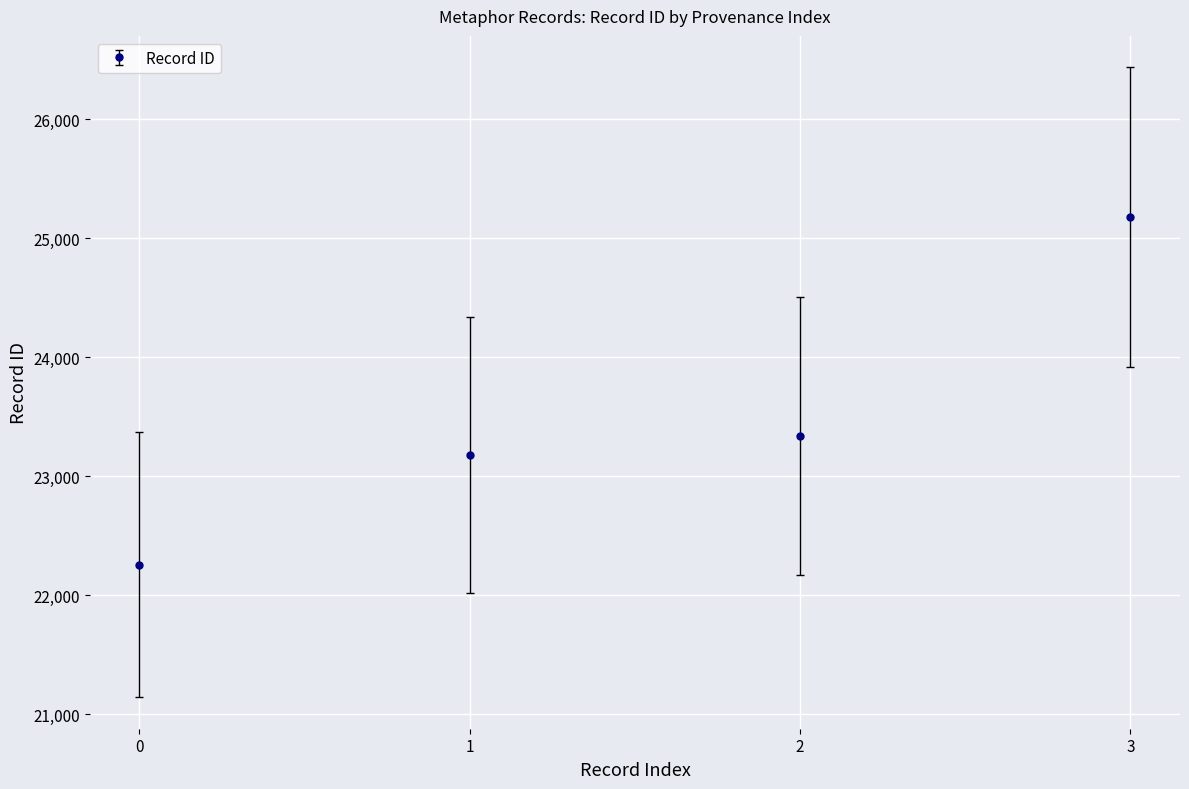

Which label corresponds to the smallest value in the chart?

0